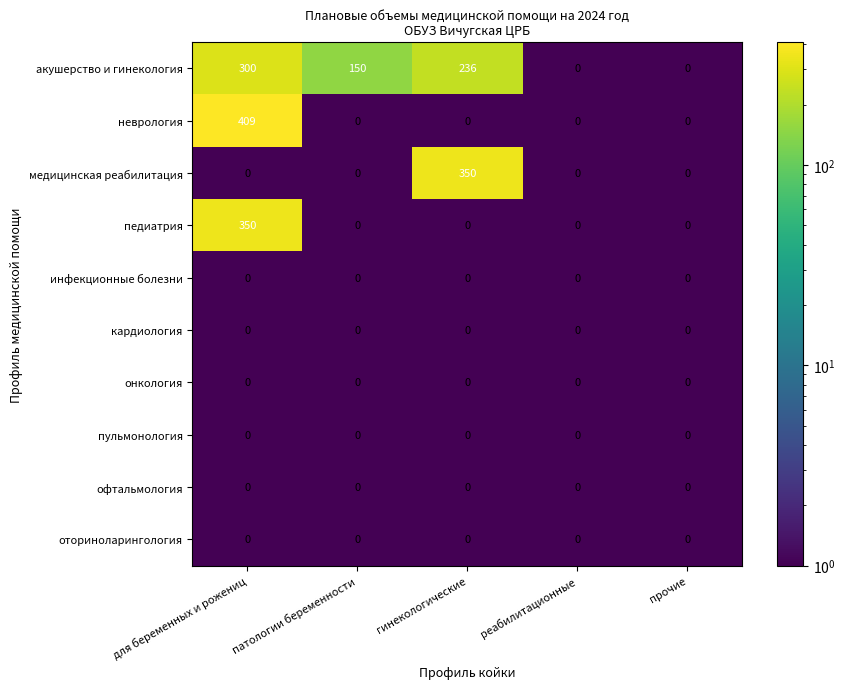

The value of офтальмология at для беременных и рожениц is 0. True or false?

True